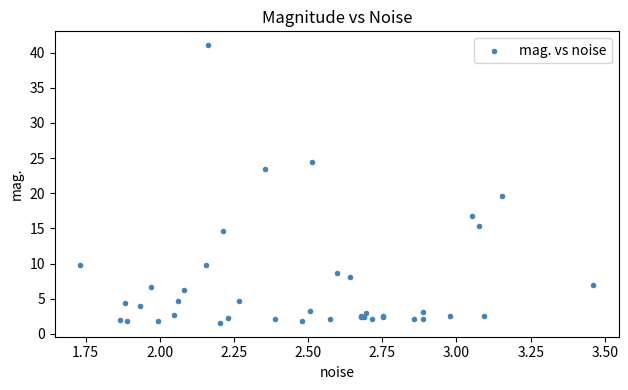

What Y value in the scatter plot is closest to 21?

19.6